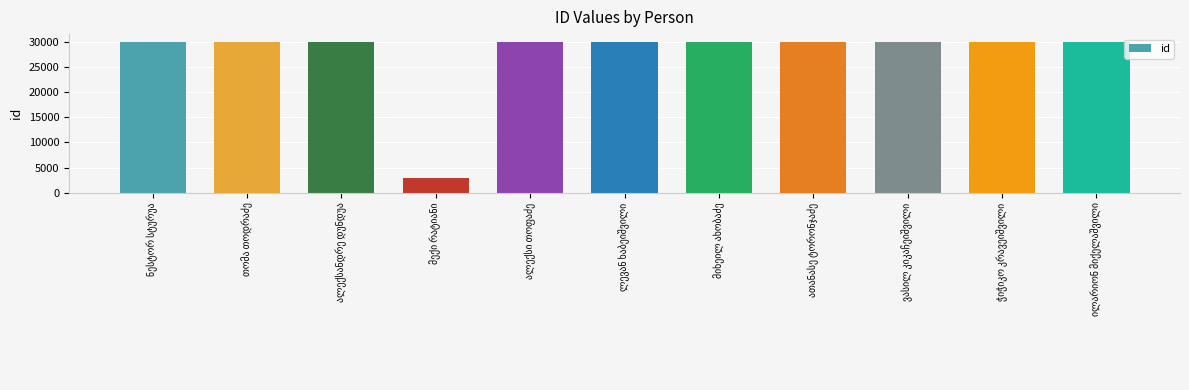

How many bars are there in total?

11